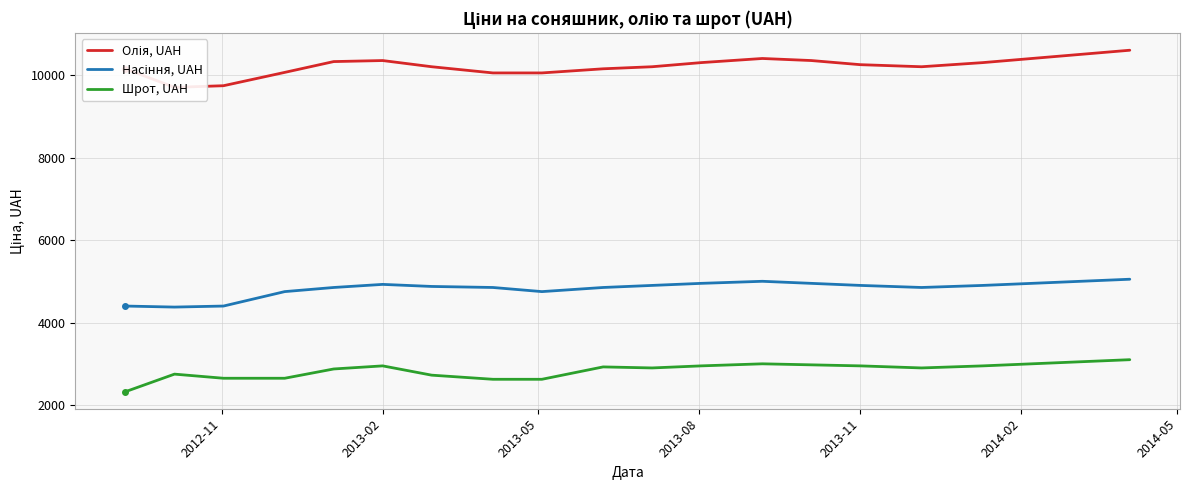

True or false: Олія, UAH and Шрот, UAH intersect in this chart.

False